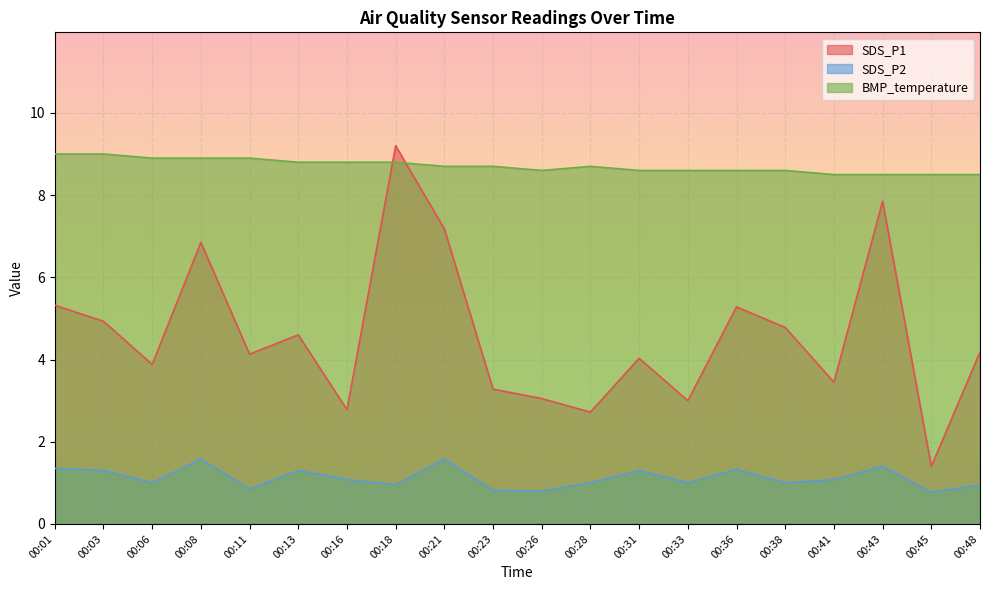

True or false: BMP_temperature and SDS_P2 cross at least once.

False